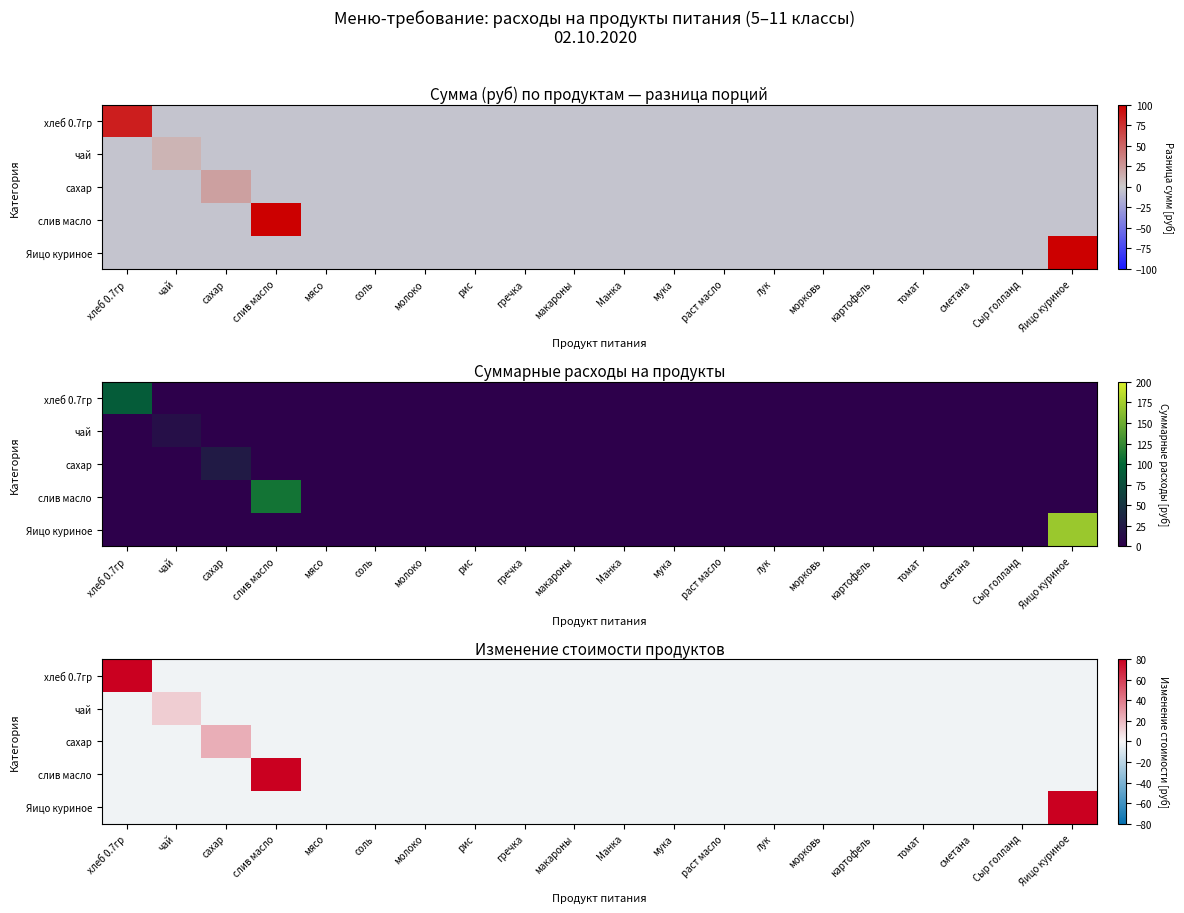

How many data points does each series have?

20